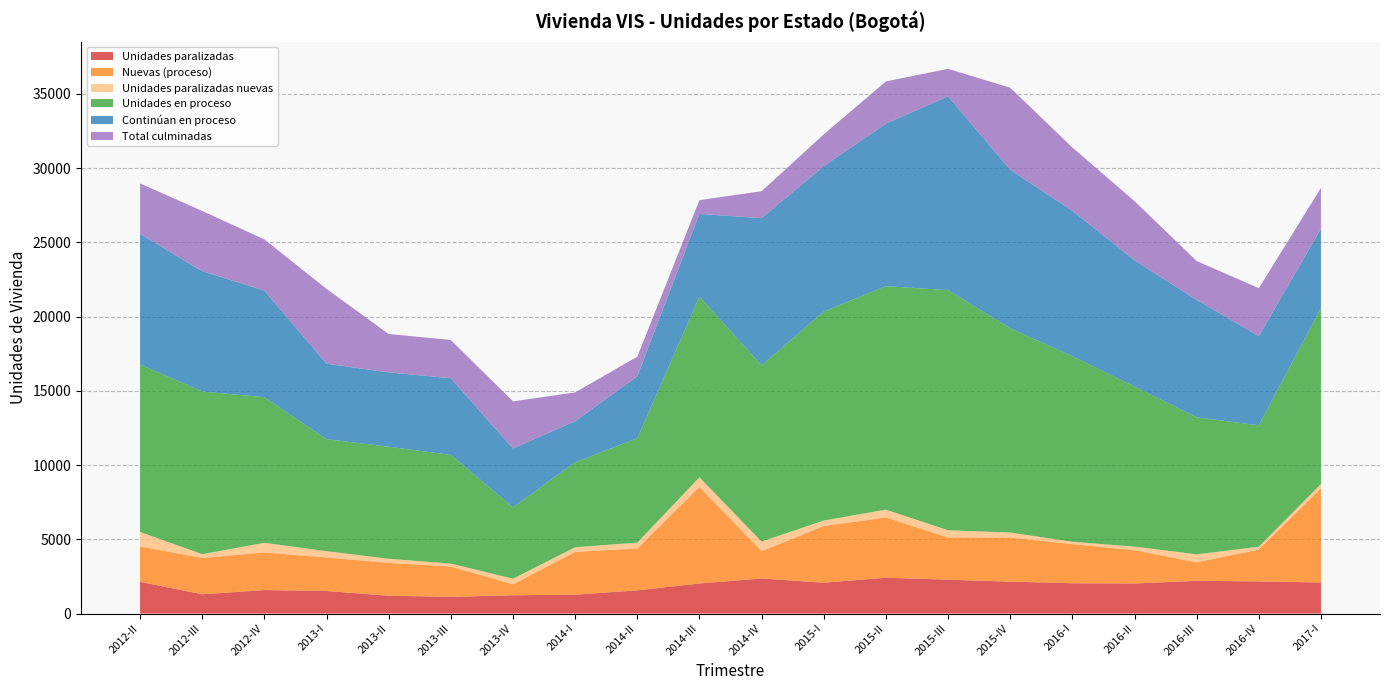

Reading left to right, list all the values displayed in this chart.

Unidades paralizadas: 2136	1297	1580	1516	1199	1125	1231	1268	1564	2023	2361	2076	2412	2281	2147	2040	2024	2202	2164	2089
Nuevas (proceso): 2387	2442	2534	2259	2212	2041	736	2885	2814	6505	1839	3818	4060	2843	2966	2637	2238	1249	2144	6352
Unidades paralizadas nuevas: 972	257	648	425	277	199	378	310	398	647	646	369	526	482	343	155	248	534	191	279
Unidades en proceso: 11279	10958	9808	7546	7544	7320	4808	5722	7030	12168	11874	14076	15053	16177	13757	12499	10779	9231	8181	11859
Continúan en proceso: 8801	8103	7179	5079	5009	5162	3968	2771	4174	5576	9907	9794	10948	13055	10672	9797	8505	7907	6003	5340
Total culminadas: 3395	4059	3449	5042	2585	2579	3169	1936	1318	922	1817	2141	2842	1851	5532	4266	3984	2620	3232	2749